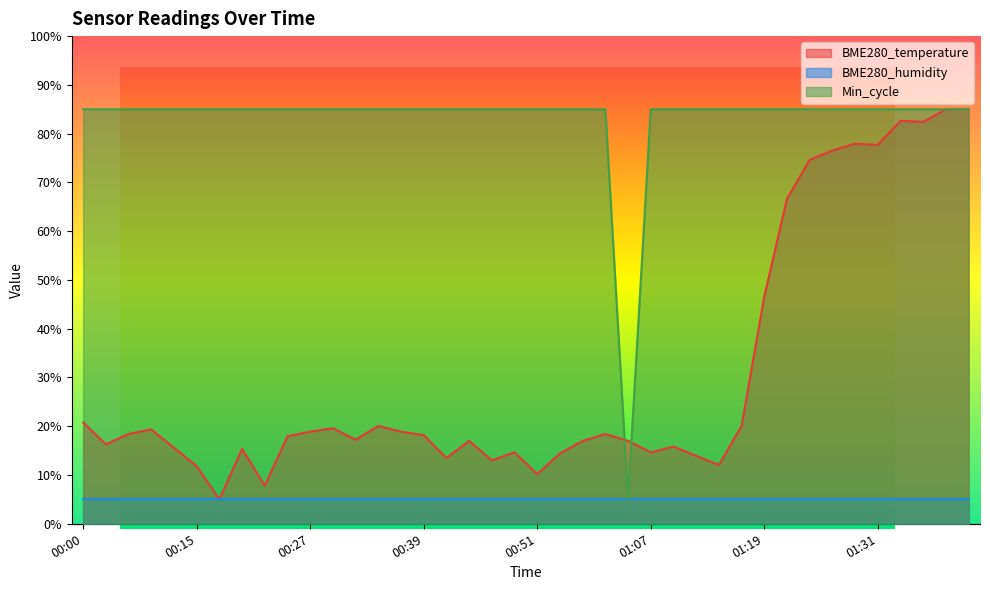

How many categories are shown in the chart?

40